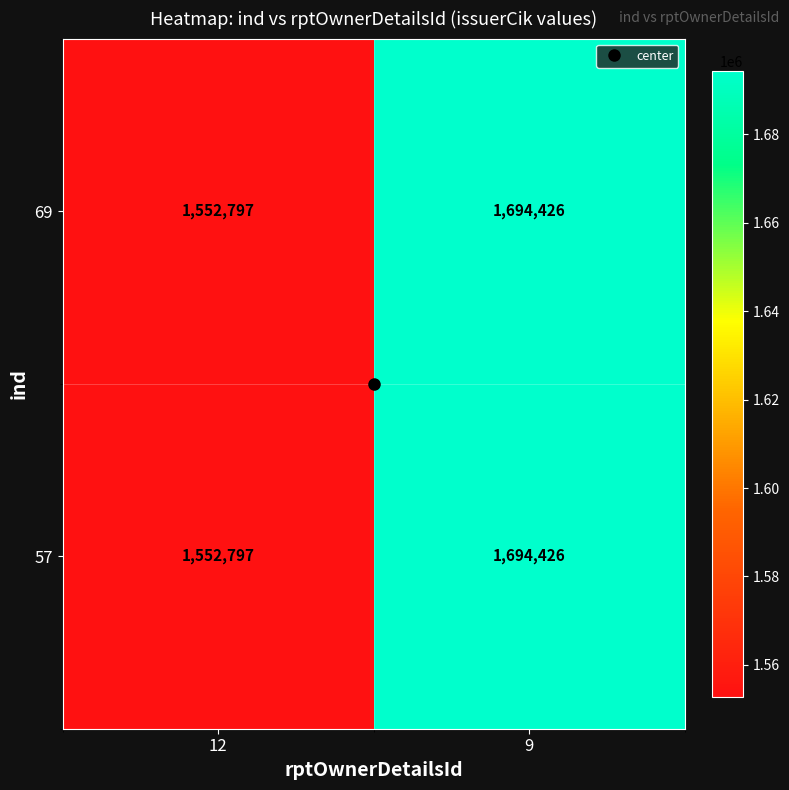

At how many categories does at least one series exceed 1563555?

1